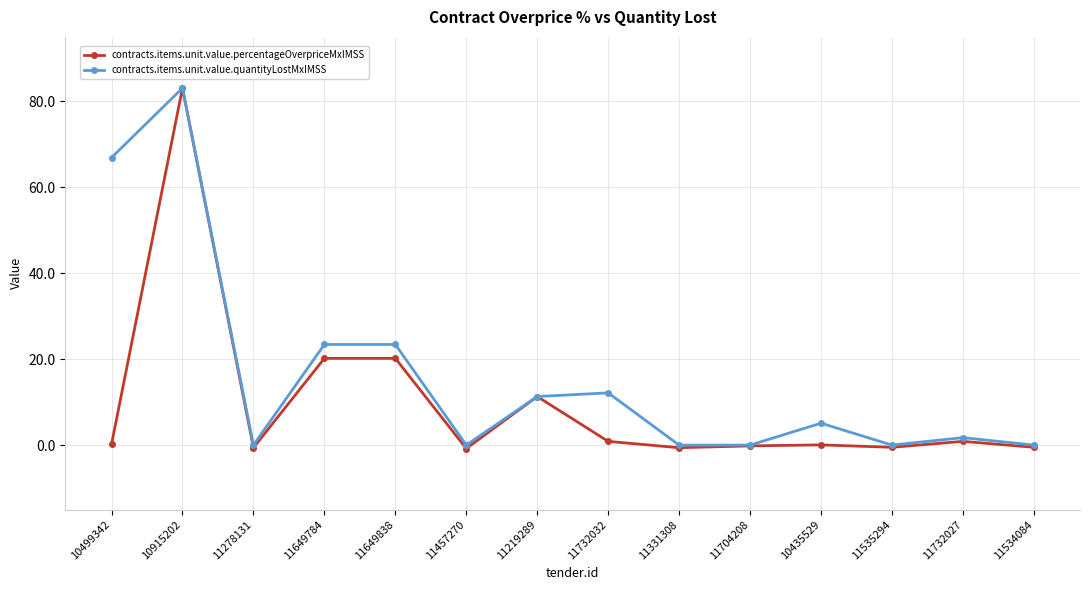

What position from the right is 10499342?

14